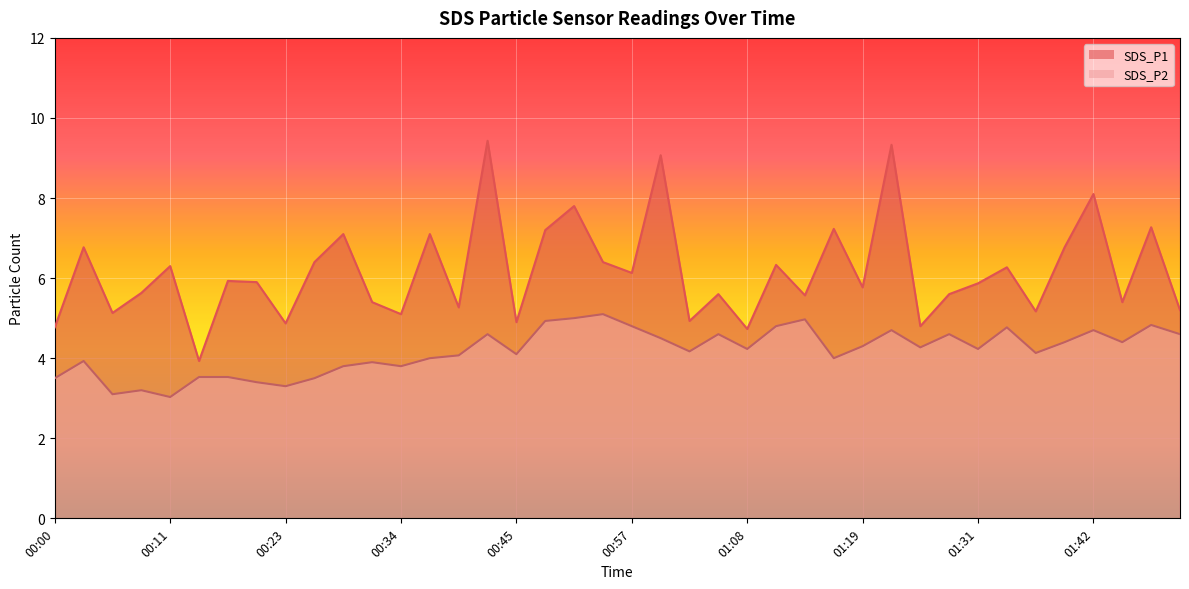

What is the difference between the SDS_P2 values at 00:17 and 00:05?

0.4